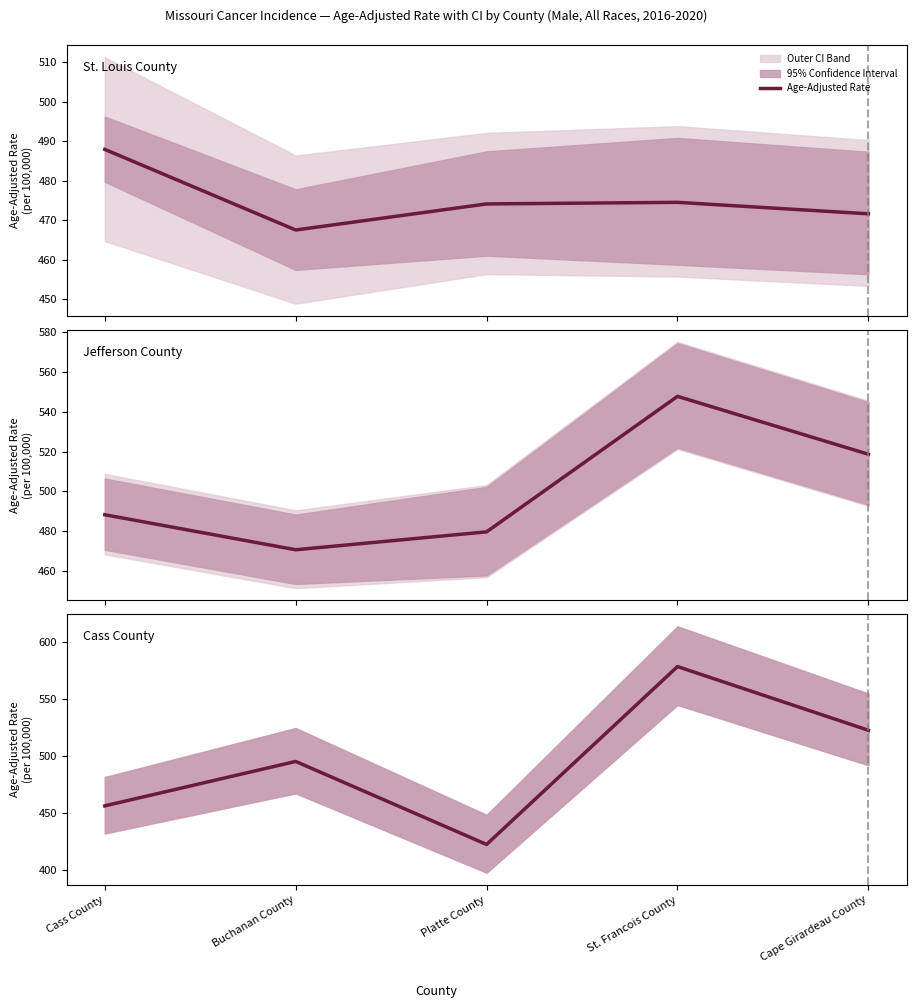

What is the difference between the maximum and second lowest values?

122.0